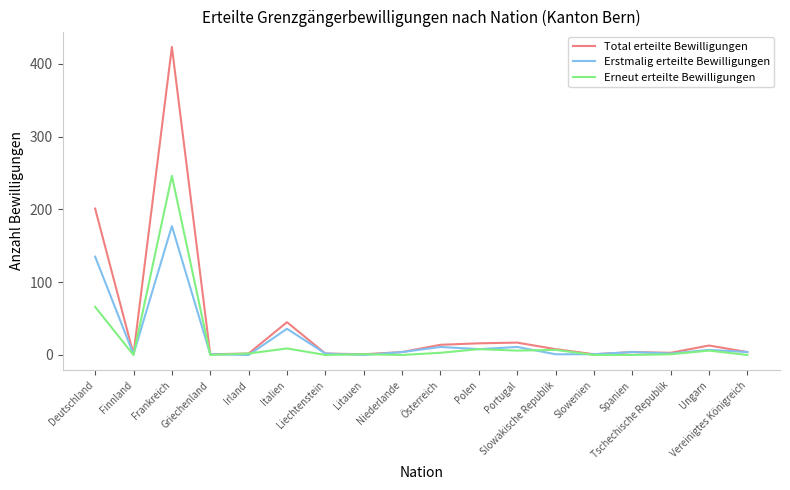

Read the Erneut erteilte Bewilligungen value at Irland.

2